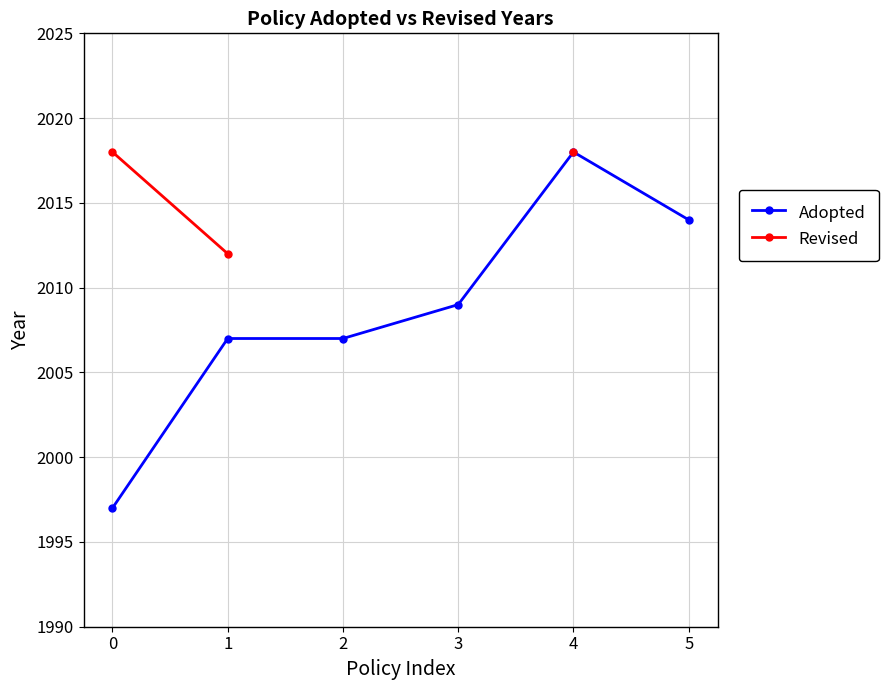

At how many categories does at least one series exceed 2011?

4